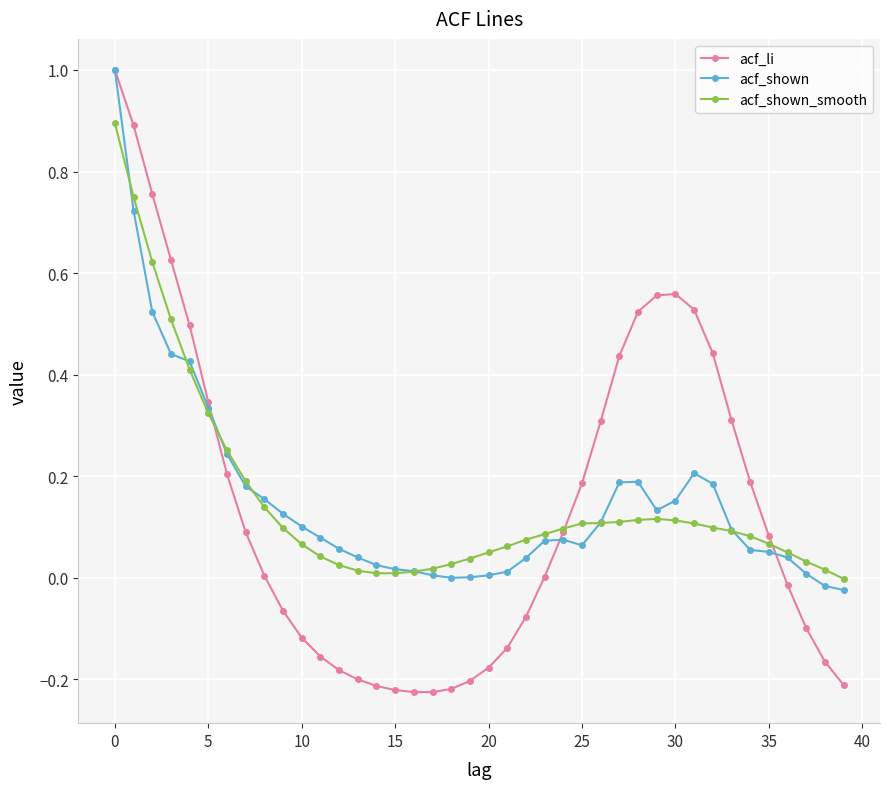

What is the maximum value for acf_shown?

1.0